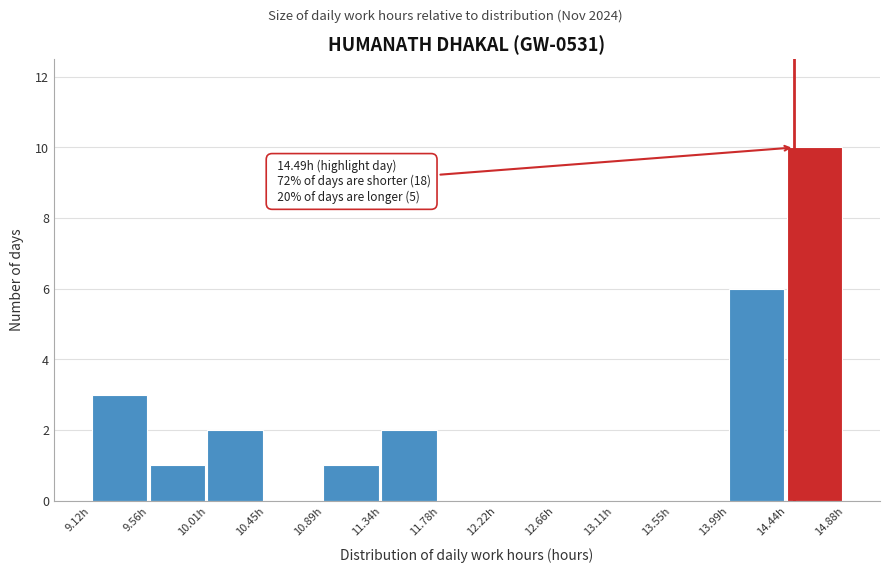

Which range on the x-axis has the tallest bar?

14.45 to 14.90